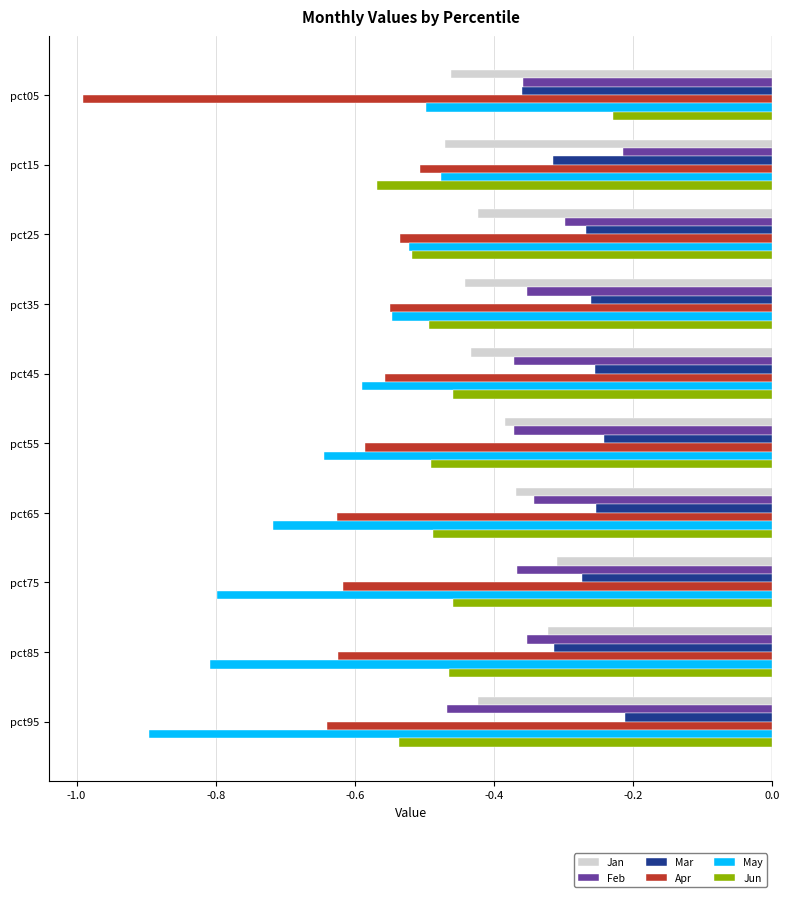

What is the spread (max minus min) of values at pct35?

0.3